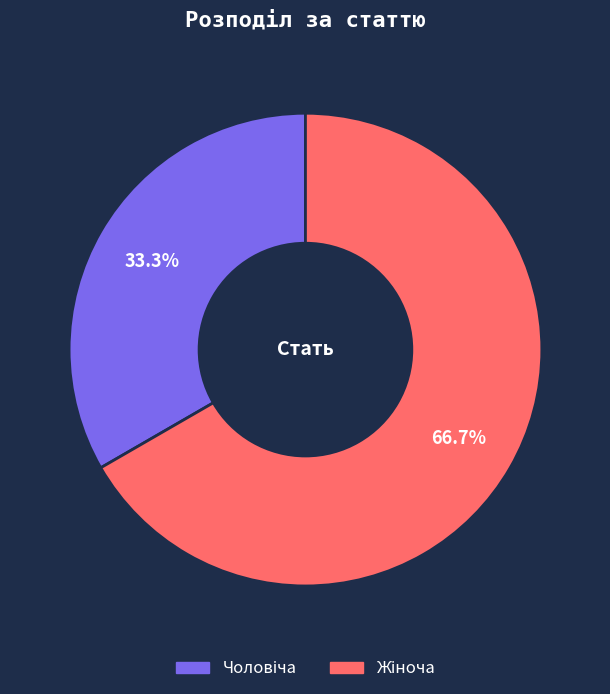

Is there a majority slice in this chart?

Yes